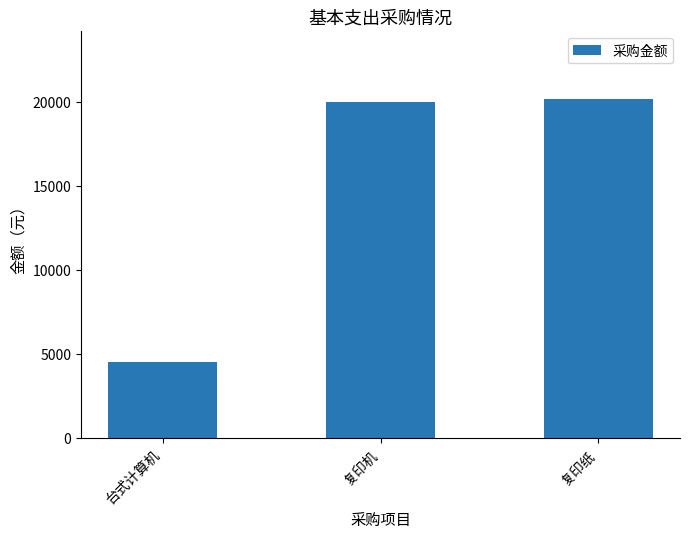

Reading right to left, extract all data points from this chart.

复印纸=20164.7	复印机=20000.0	台式计算机=4500.0